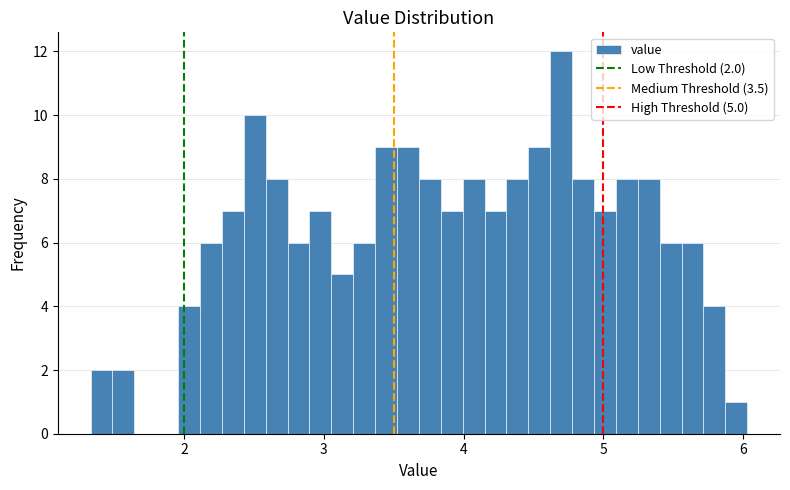

Read against the x-axis, roughly where is the centre of the tallest bar?

4.7